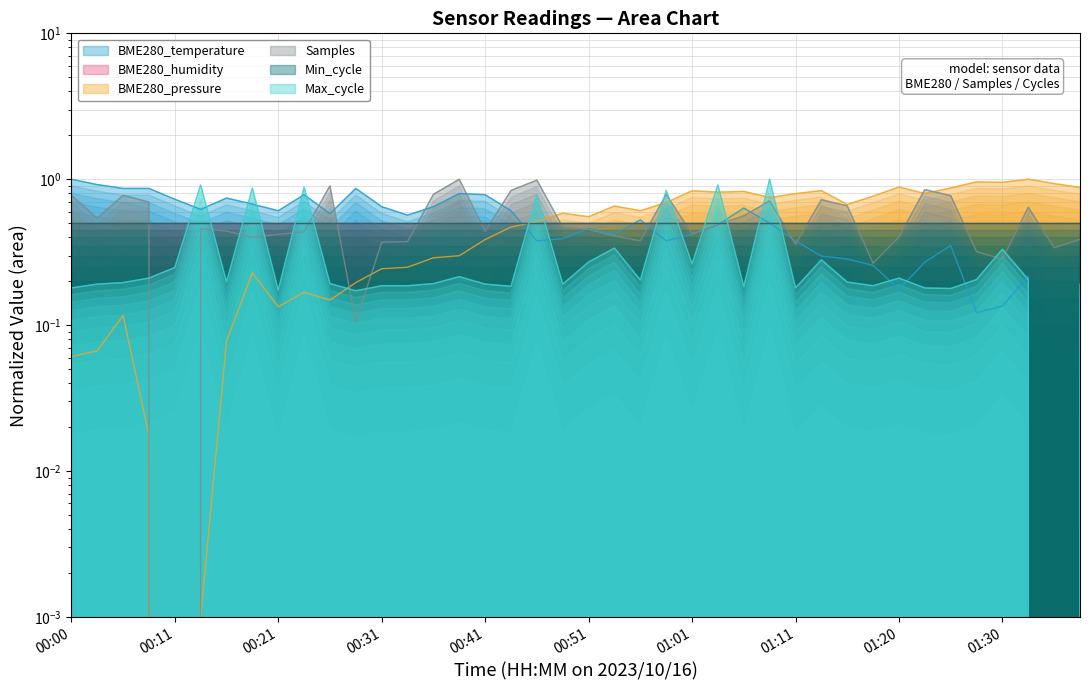

Does the chart display data point markers on the line(s)?

No